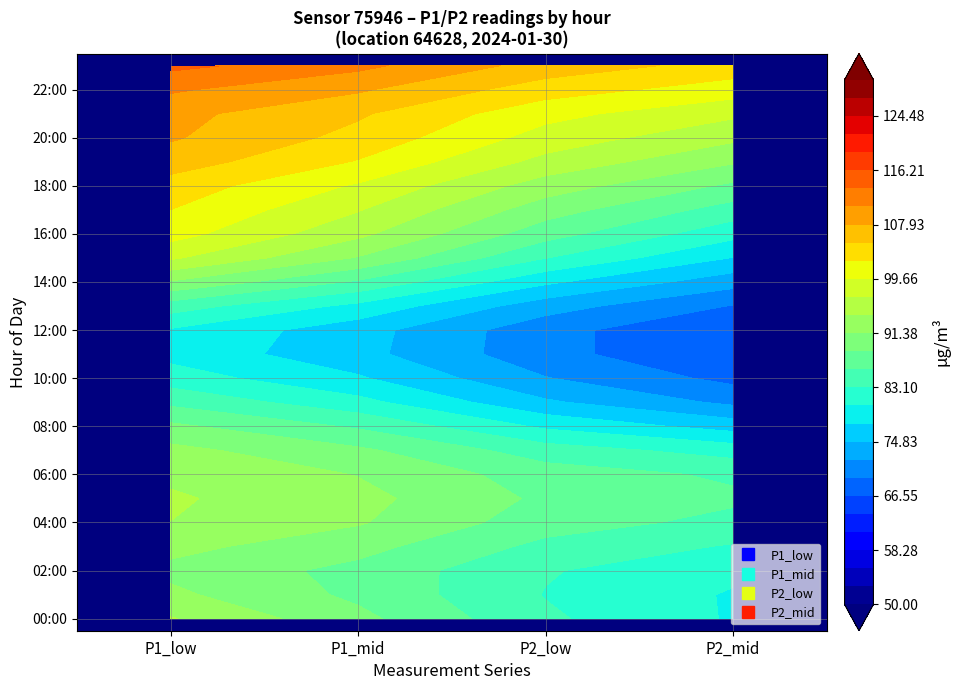

Which has a higher value, 4 or 22?

22